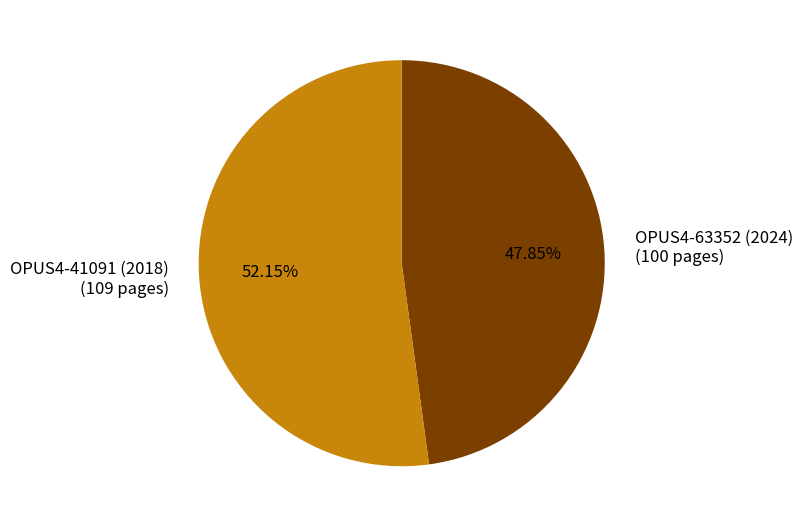

To the nearest percent, what is the difference between the OPUS4-41091 (2018) and OPUS4-63352 (2024) slice percentages?

4%